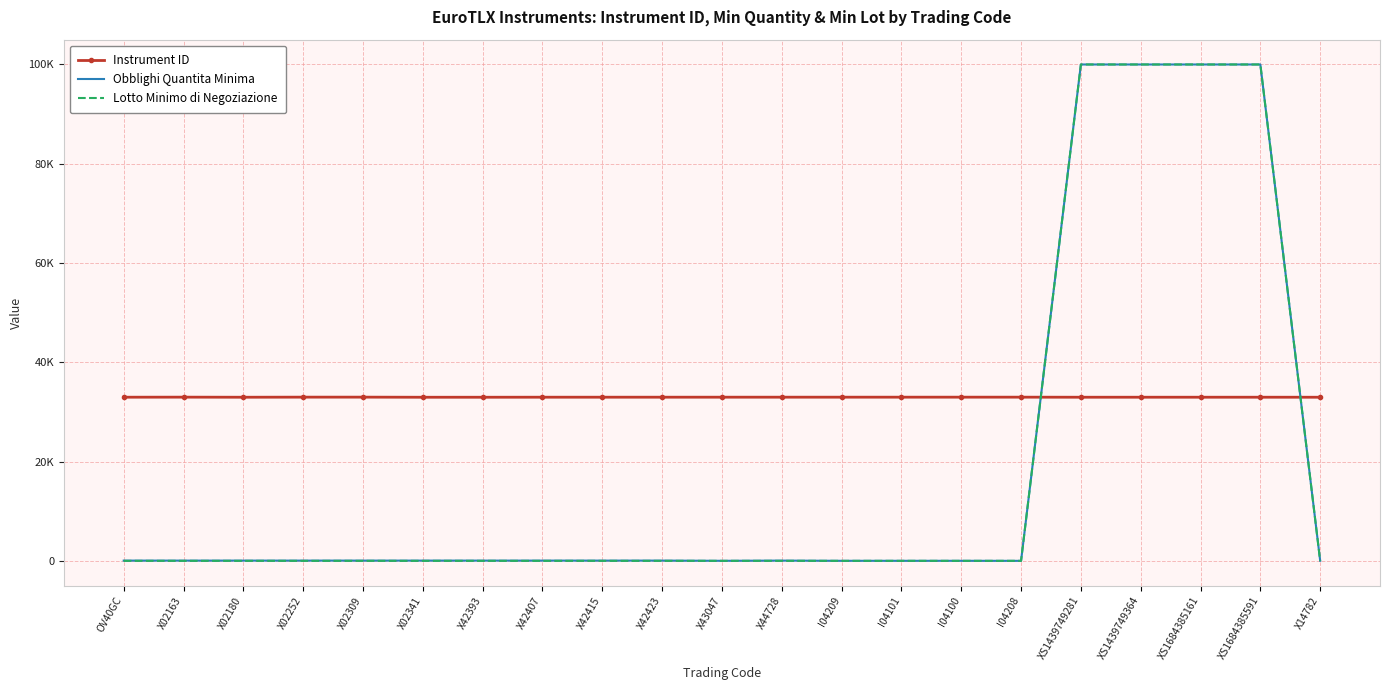

What are all the series names shown in the legend?

Instrument ID, Obblighi Quantita Minima, Lotto Minimo di Negoziazione